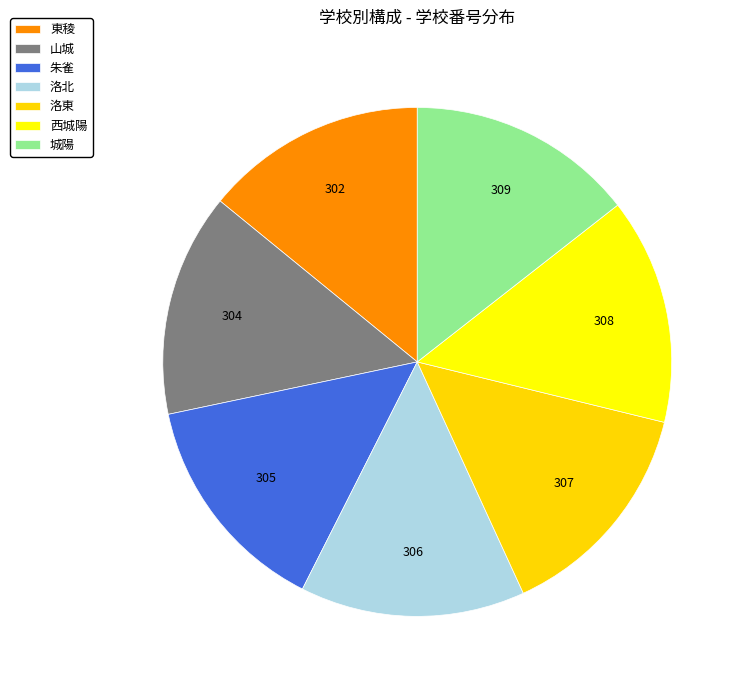

Does any single category account for the majority?

No